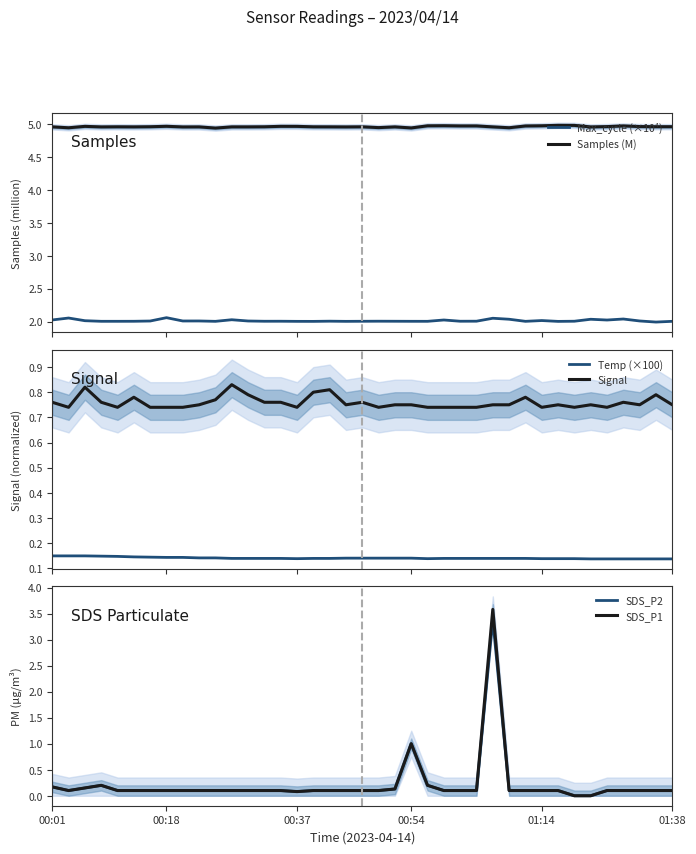

True or false: Max_cycle (×10⁴) and Samples (M) cross at least once.

False